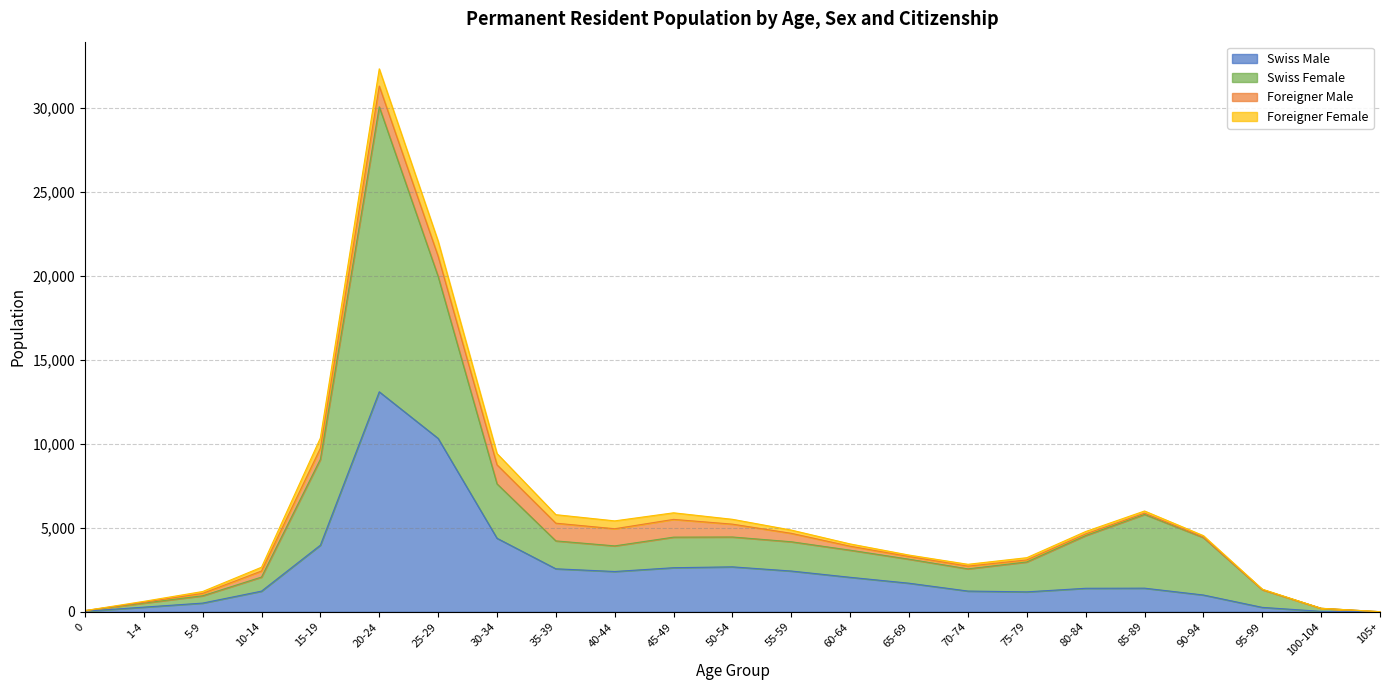

At which category is the sum across all series the highest?

20-24